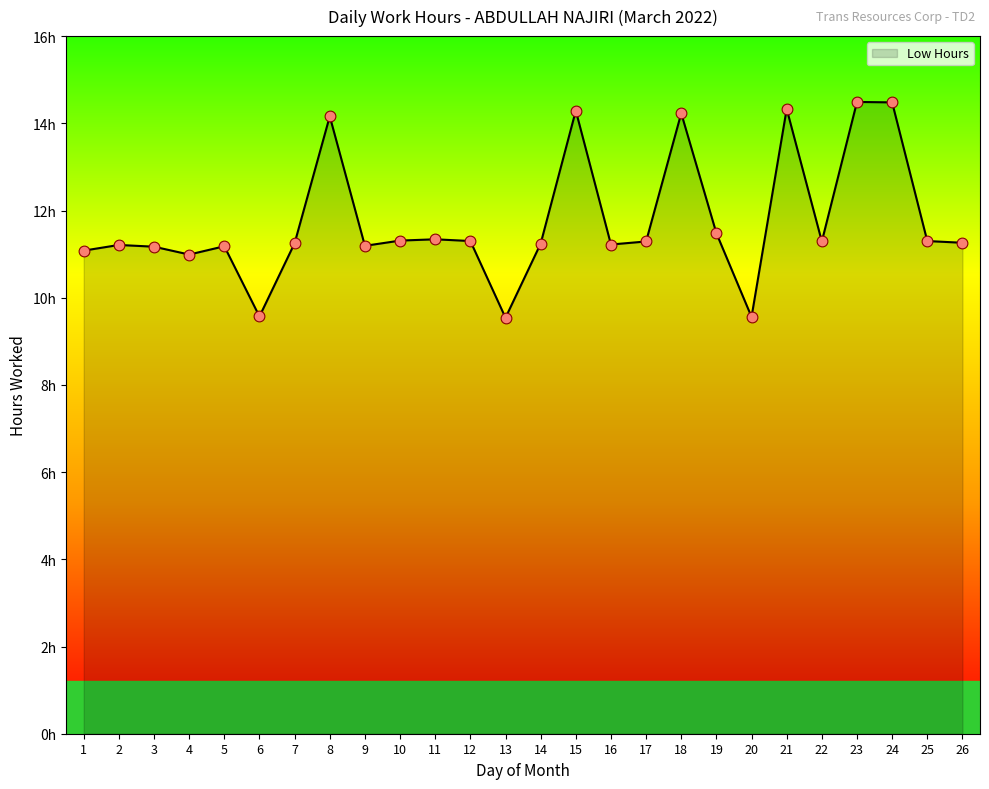

Does the chart have visible grid lines?

No